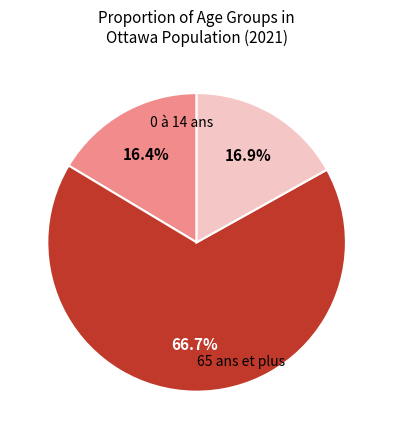

Is there any slice that represents more than half of the pie?

Yes